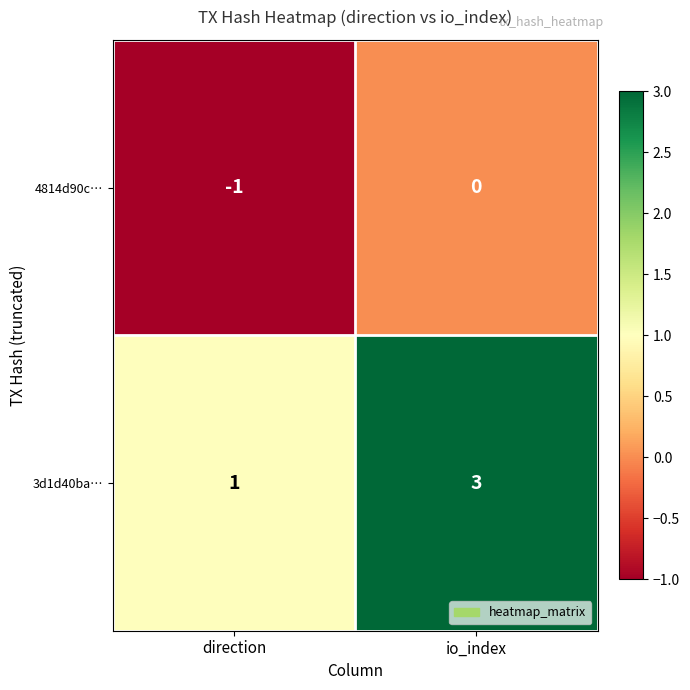

Rank the series at direction from highest to lowest value.

3d1d40ba…, 4814d90c…